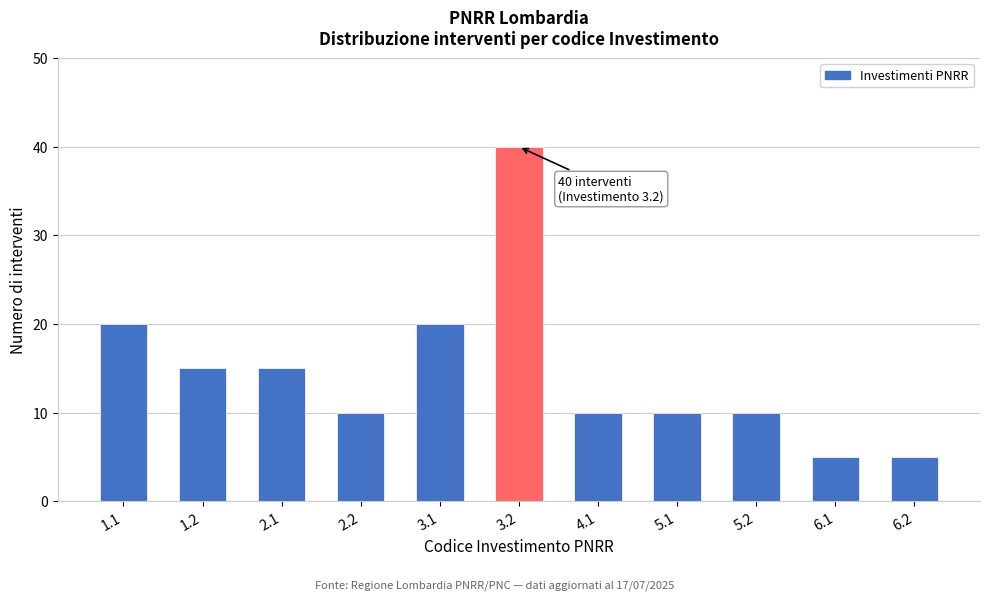

Reading left to right, transcribe all the data shown in this chart.

20	15	15	10	20	40	10	10	10	5	5